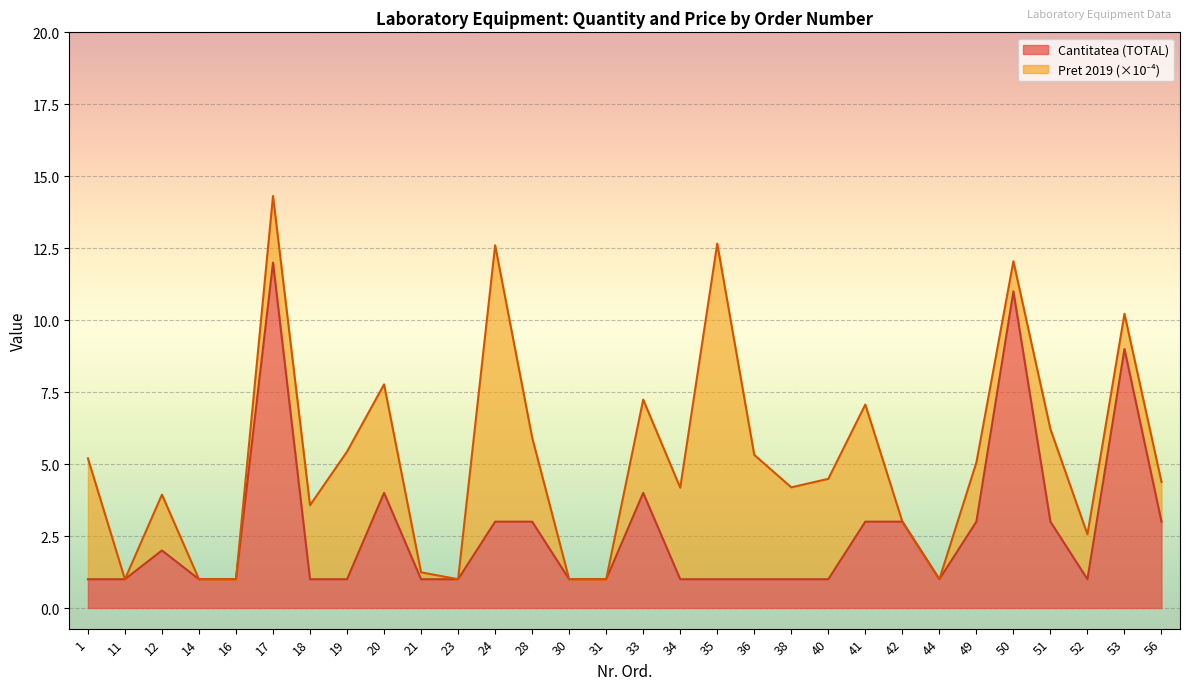

How many lines are shown in the chart?

2